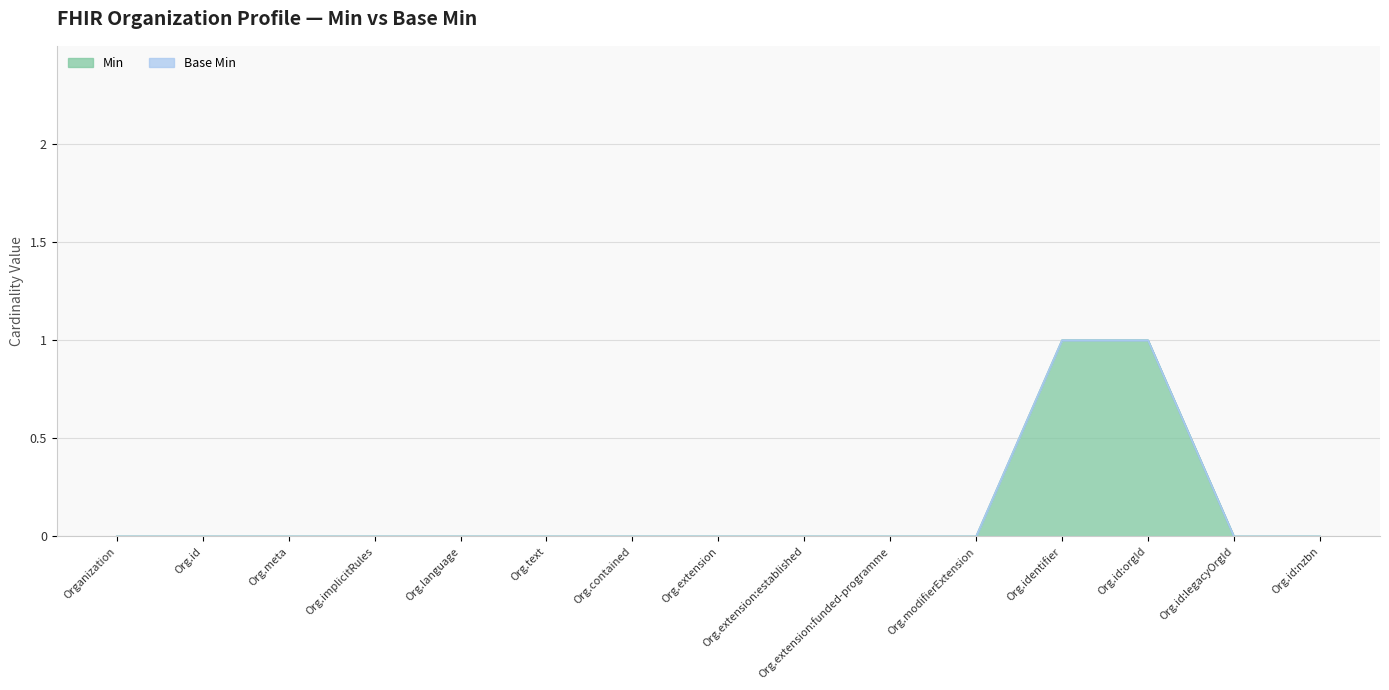

What is the greatest value displayed?

1